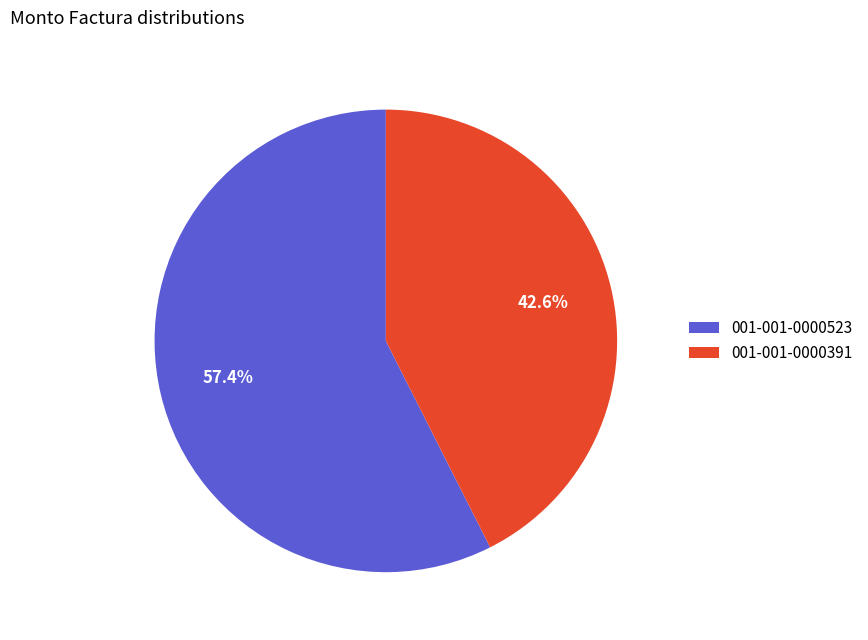

Which category has the smallest portion of the pie?

001-001-0000391